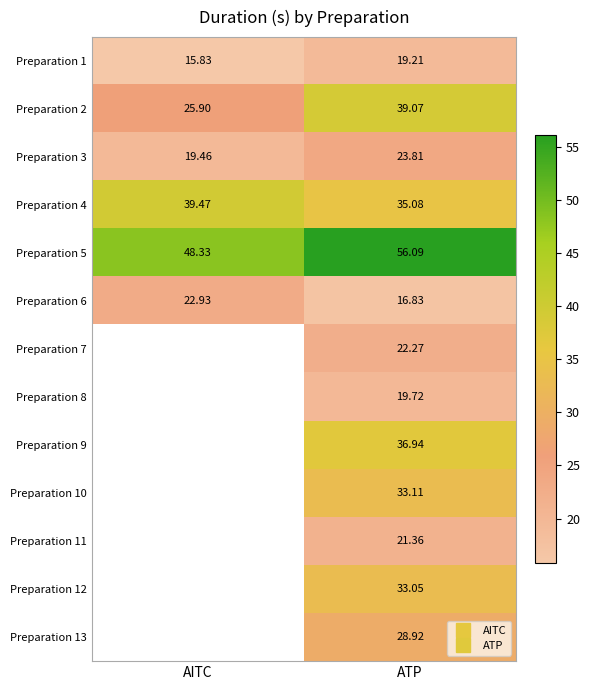

True or false: Preparation 9 has a value of 36.9 at ATP.

True